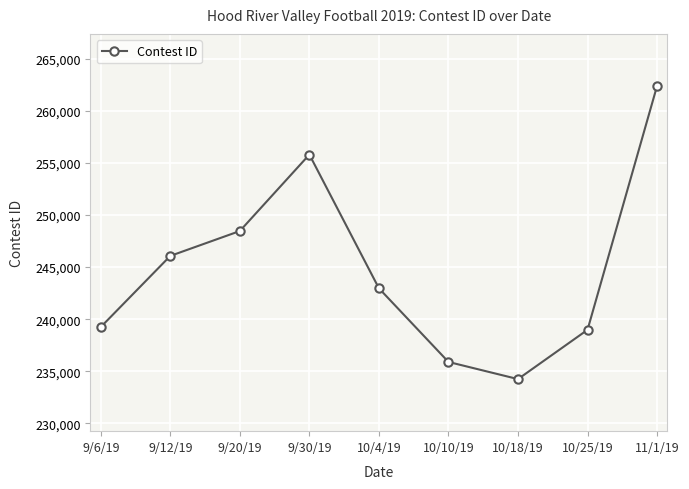

How many interior local peaks (higher than both neighbors) does the data have?

1